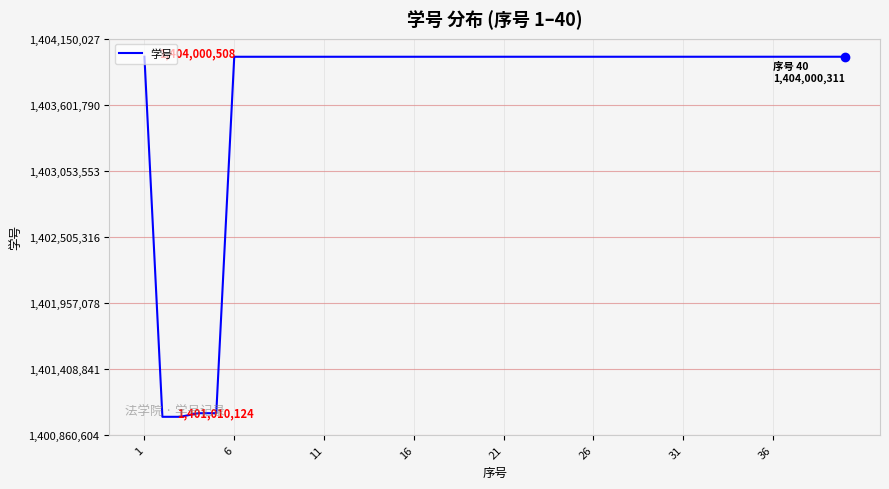

Count the number of data series in this chart.

1